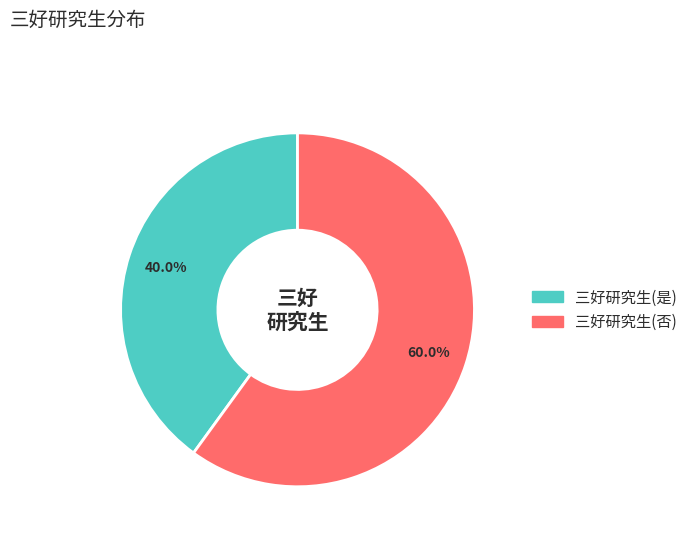

To the nearest percent, what is the difference between the 三好研究生(否) and 三好研究生(是) slice percentages?

20%